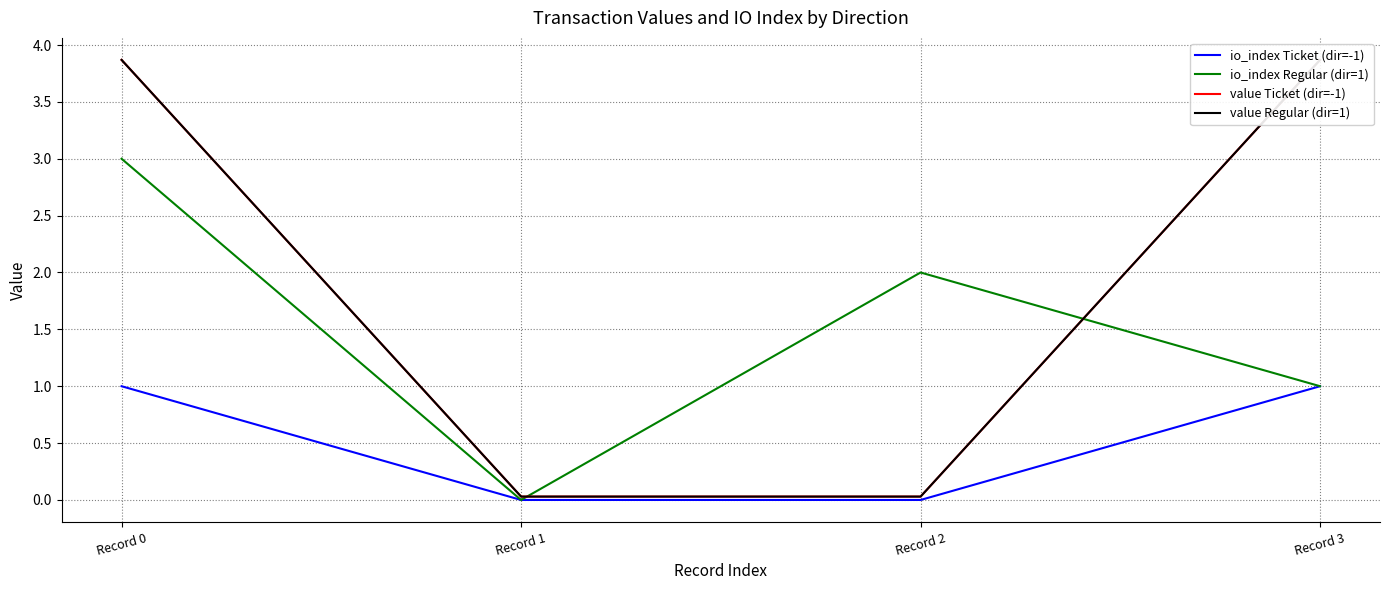

True or false: value Regular (dir=1) and io_index Ticket (dir=-1) intersect in this chart.

False